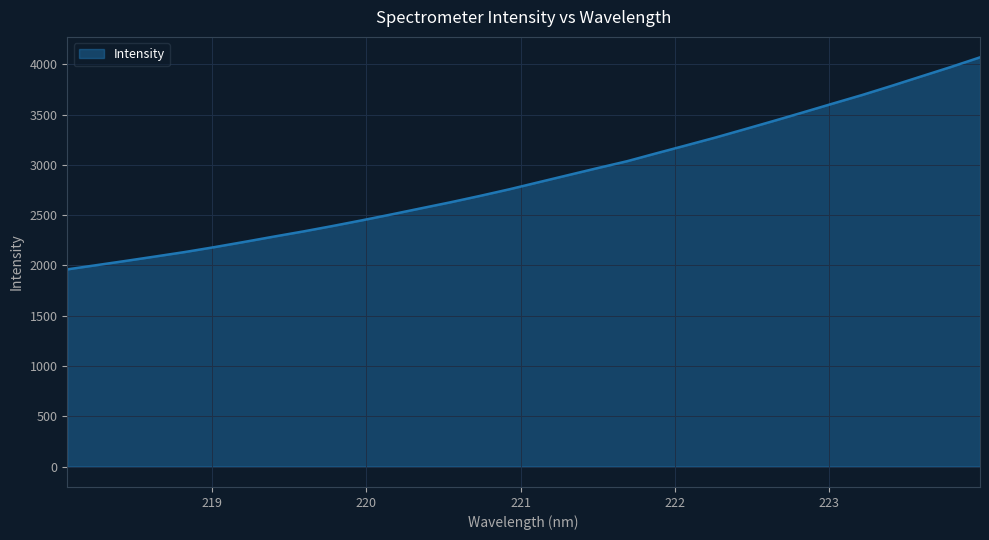

What is the smallest value displayed?

1960.3